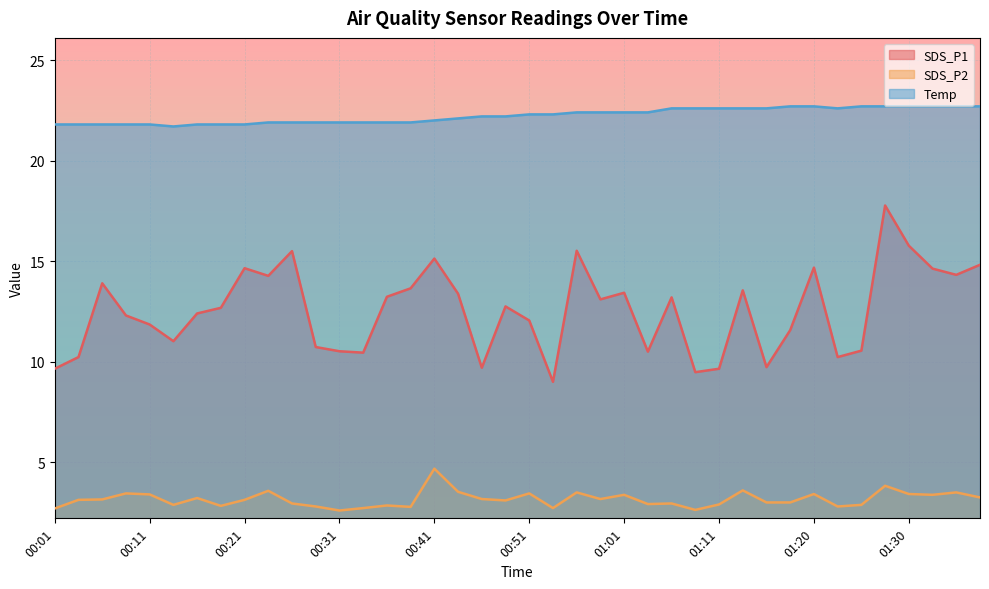

True or false: SDS_P1 and Temp intersect in this chart.

False